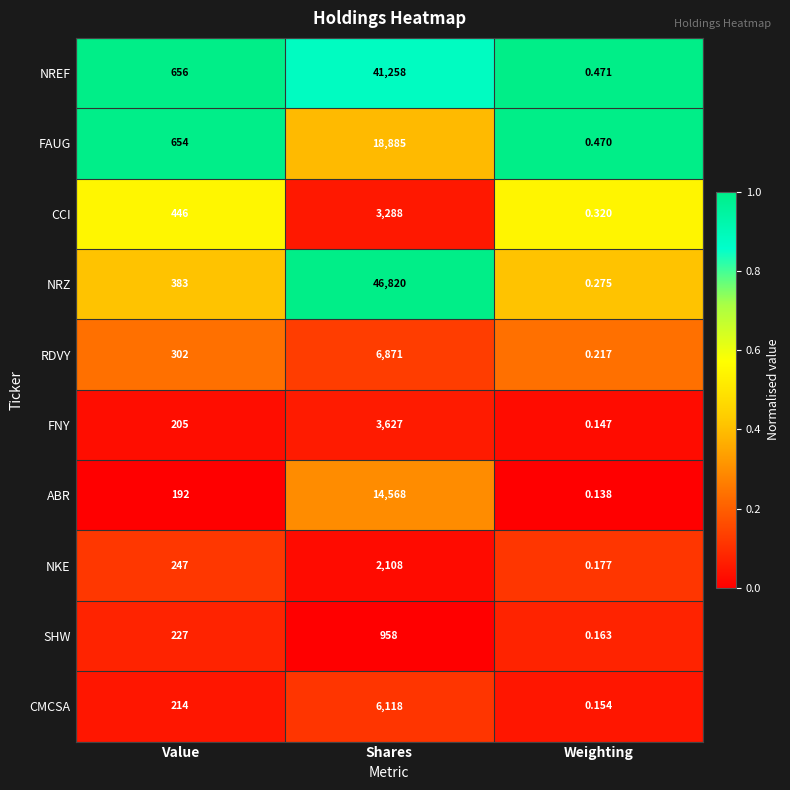

At how many categories does at least one series exceed 0?

3